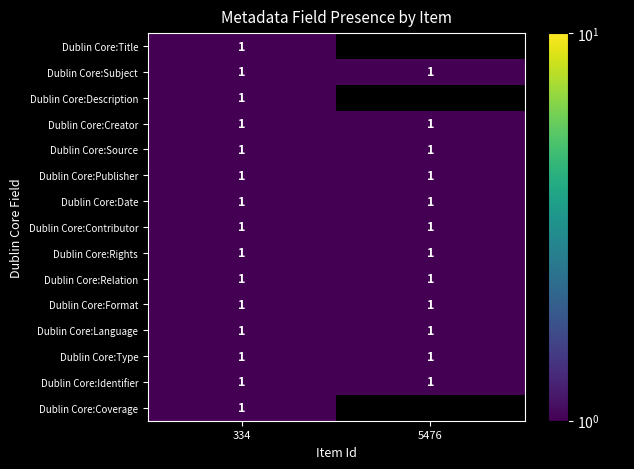

The Dublin Core:Format series shows 2 at 334. True or false?

False